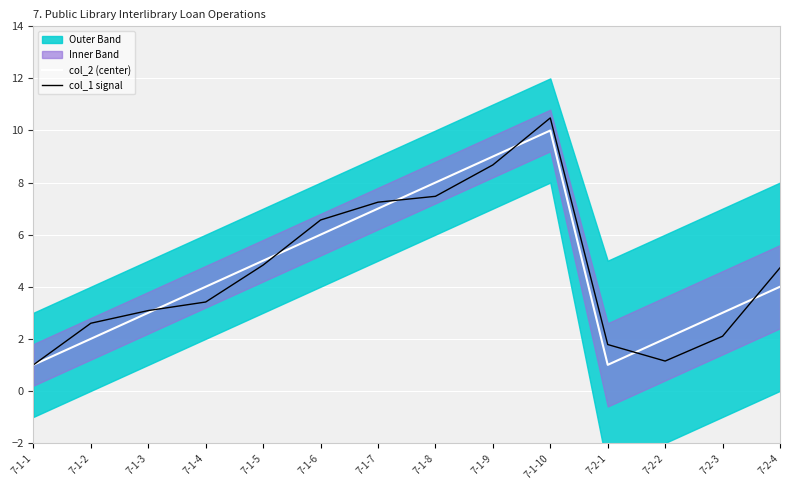

What is the difference between the maximum and minimum values in the col_1 signal series?

9.5